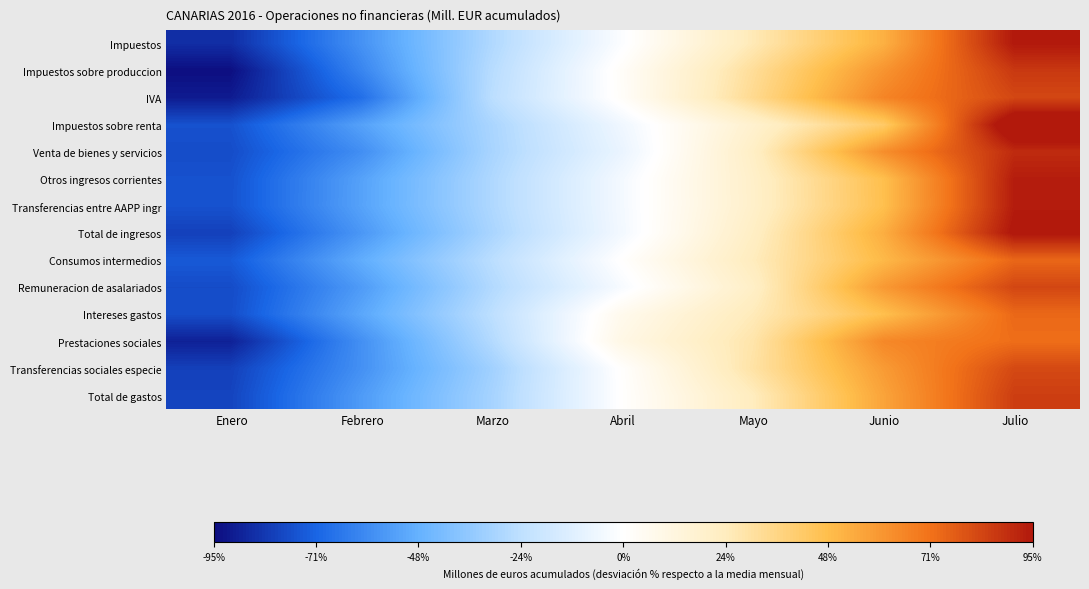

Between Abril and Enero, which is larger?

Abril